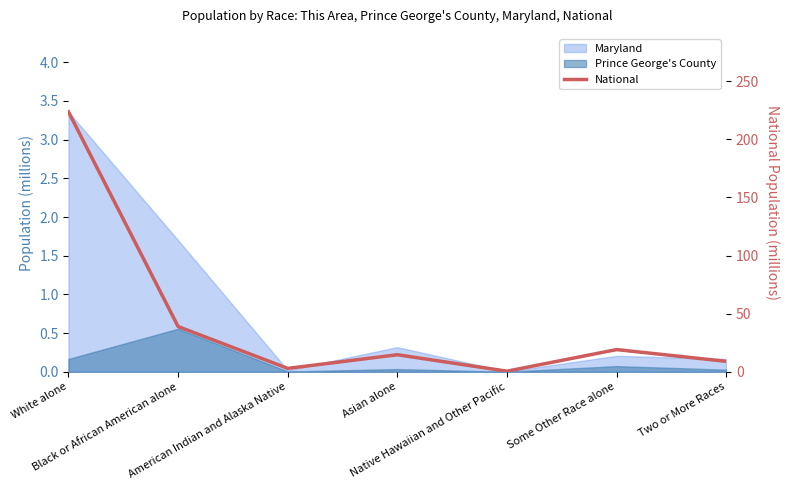

How many points are higher than both their immediate neighbors (excluding endpoints)?

2